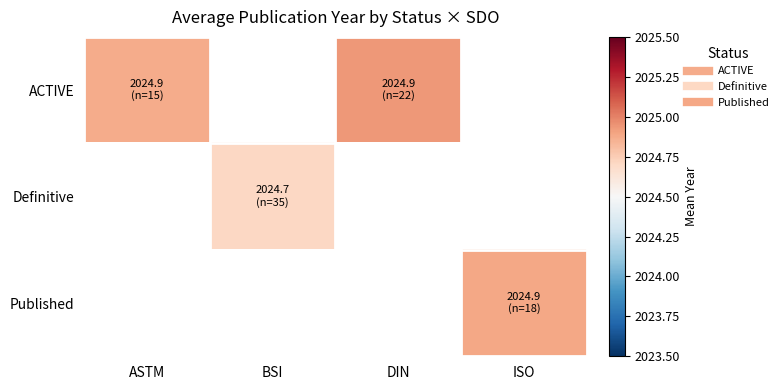

Which series has the widest spread of values?

ACTIVE